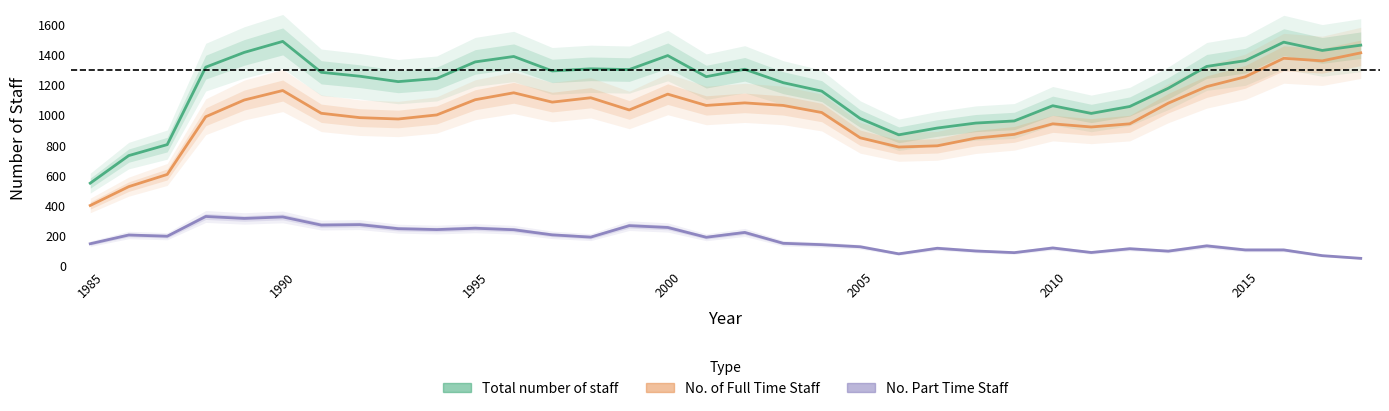

How many interior local peaks does the No. of Full Time Staff series have?

7